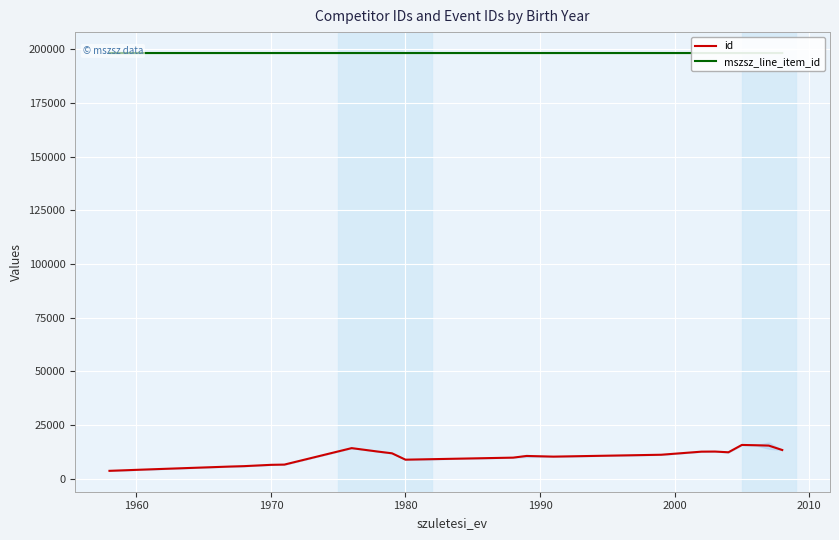

What is the average value of the id series?

10486.3